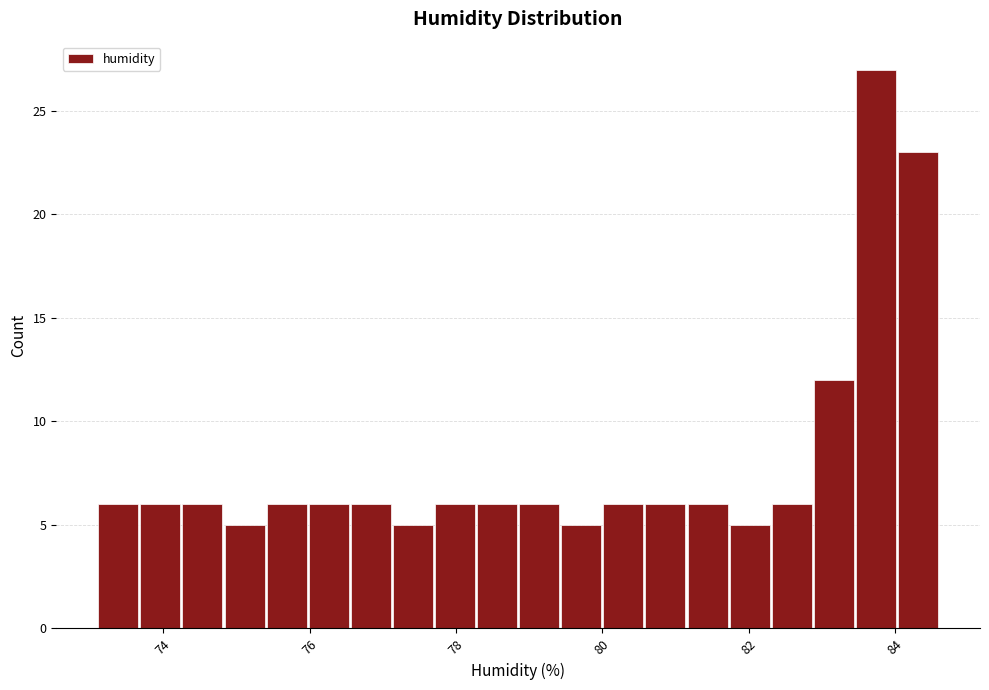

Around what value on the x-axis is the tallest bar? Give the approximate position of its centre, as read against the axis.

83.8